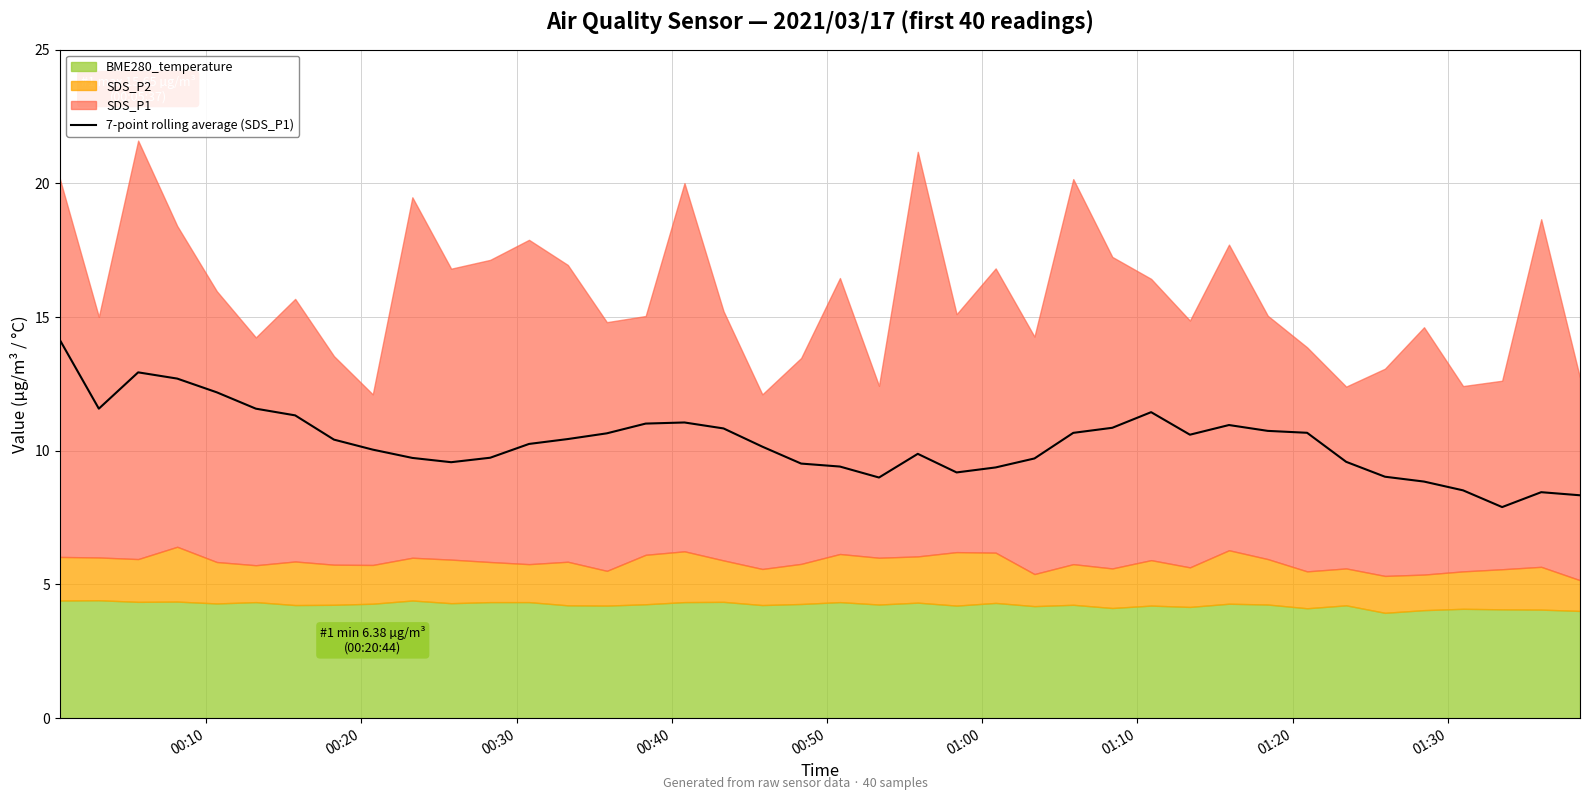

What is the highest value of the 7-point rolling average (SDS_P1) series?

14.2